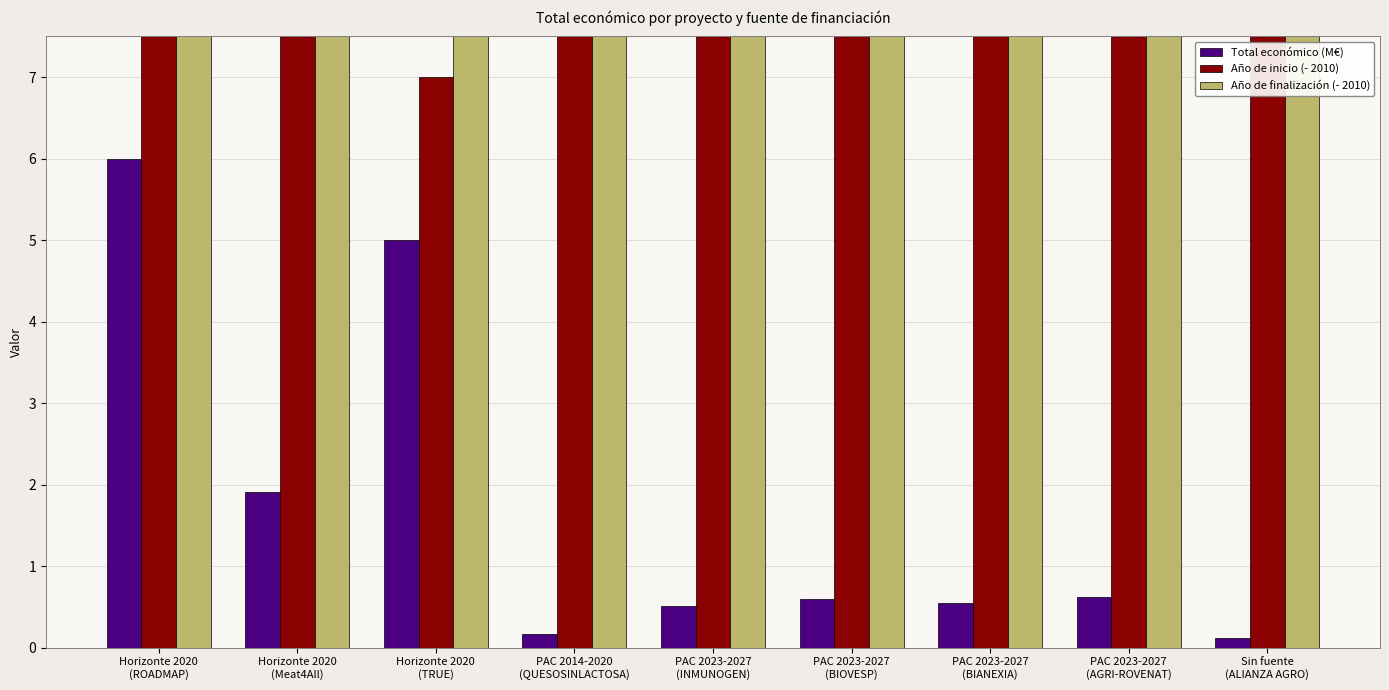

At which label does Año de finalización (- 2010) reach its peak?

PAC 2023-2027
(INMUNOGEN)